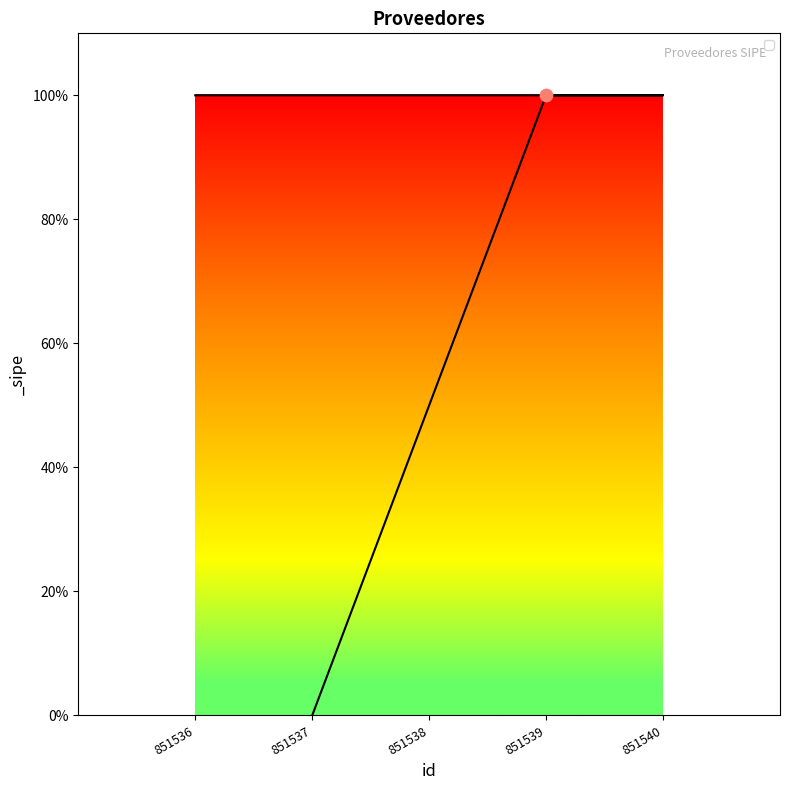

Approximately how many times larger is the value at 851536 compared to 851540?

1.0